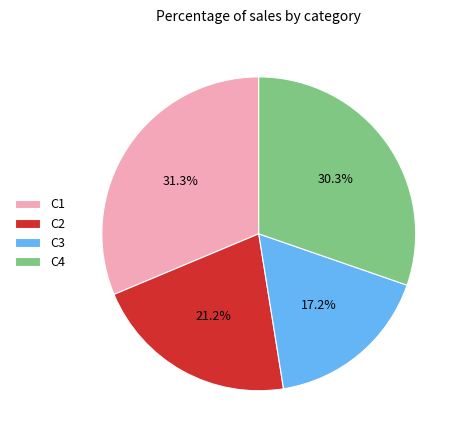

Which slice is the largest?

C1